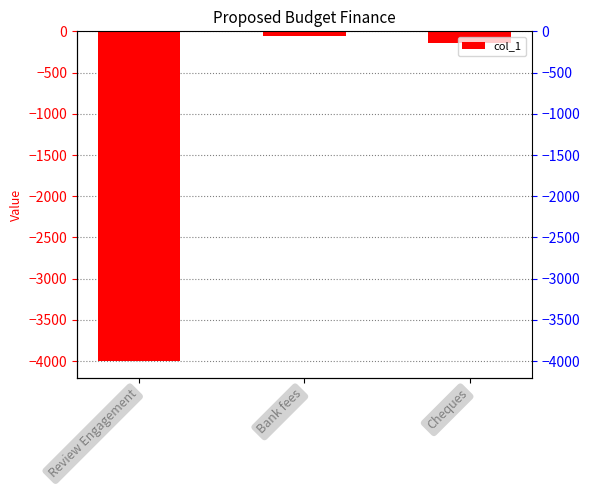

How many data points are less than -140?

1